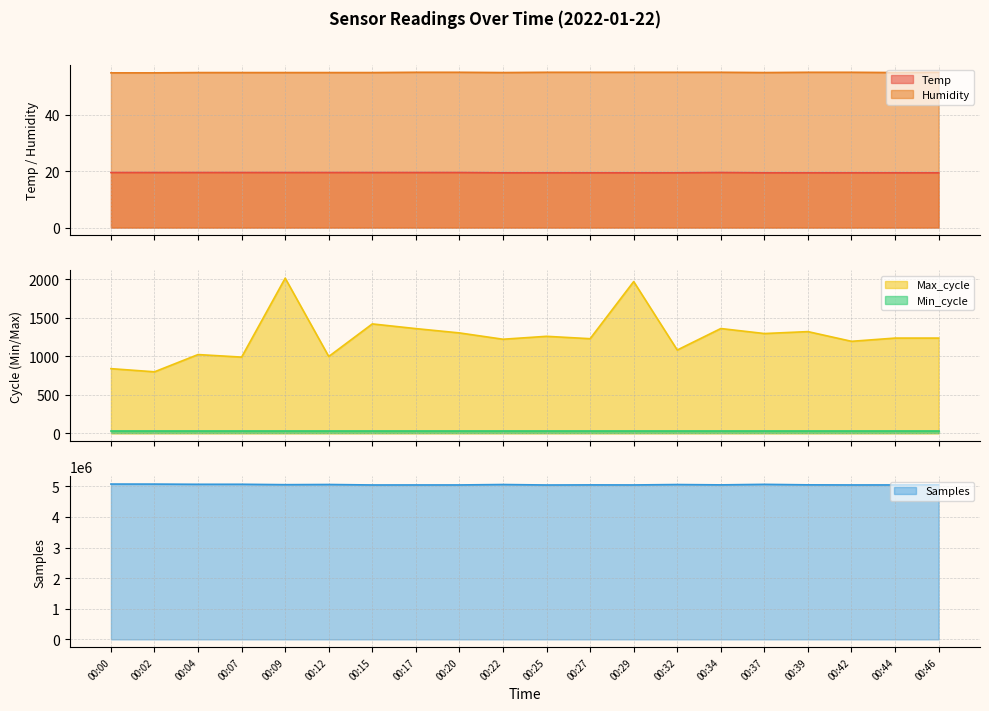

At which label does Humidity reach its peak?

00:17